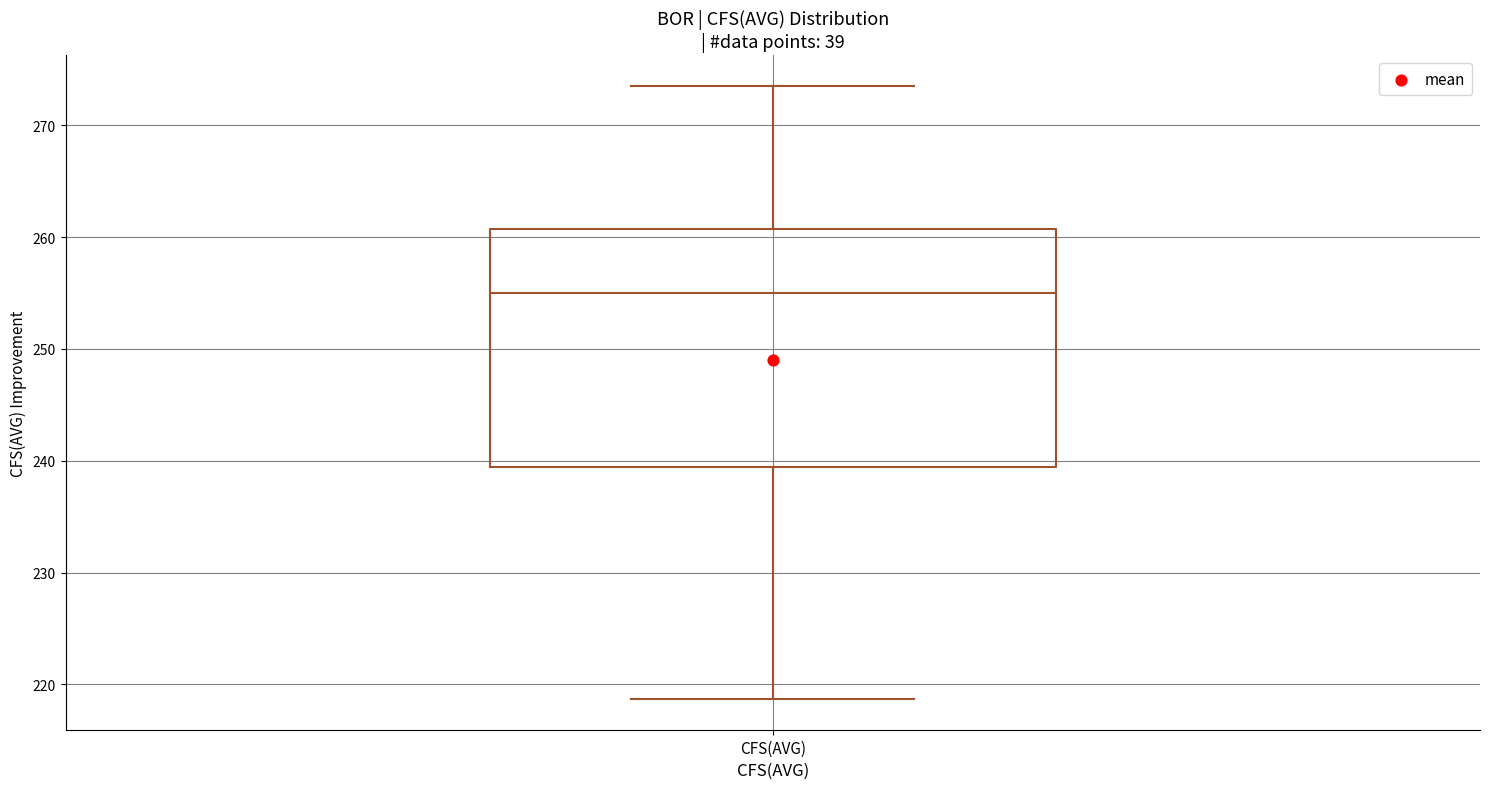

Read this box plot against the y-axis: the position of the median line, the range covered by the box, and the ends of both whiskers. The values are not printed on the chart, so give them approximately, as read against the axis.

median 255, box 239 to 261, whiskers 219 to 274